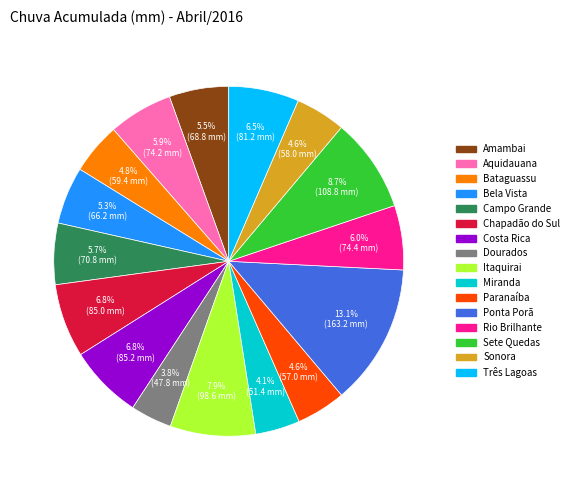

What is the largest slice in the pie chart?

Ponta Porã